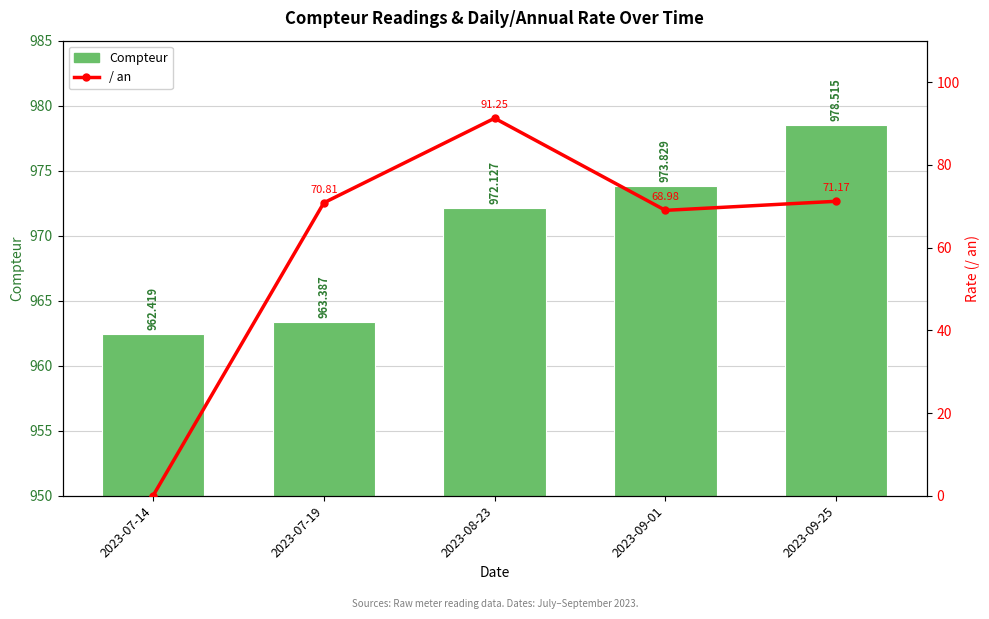

At 2023-08-23, list the series in order from largest to smallest.

Compteur, / an